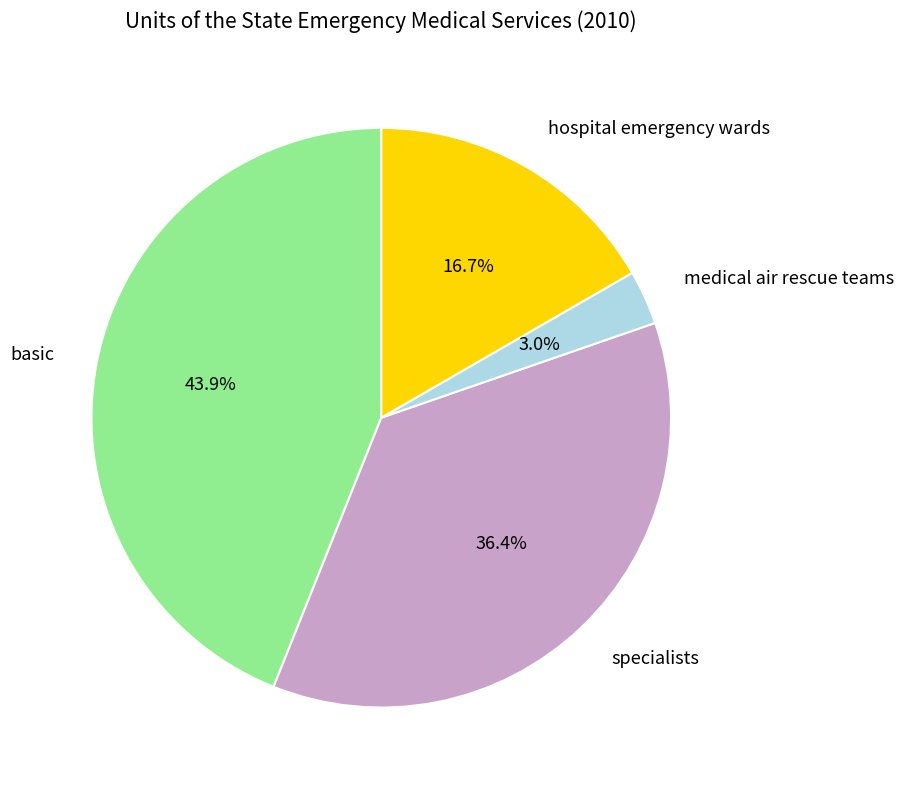

Is there any slice that represents more than half of the pie?

No